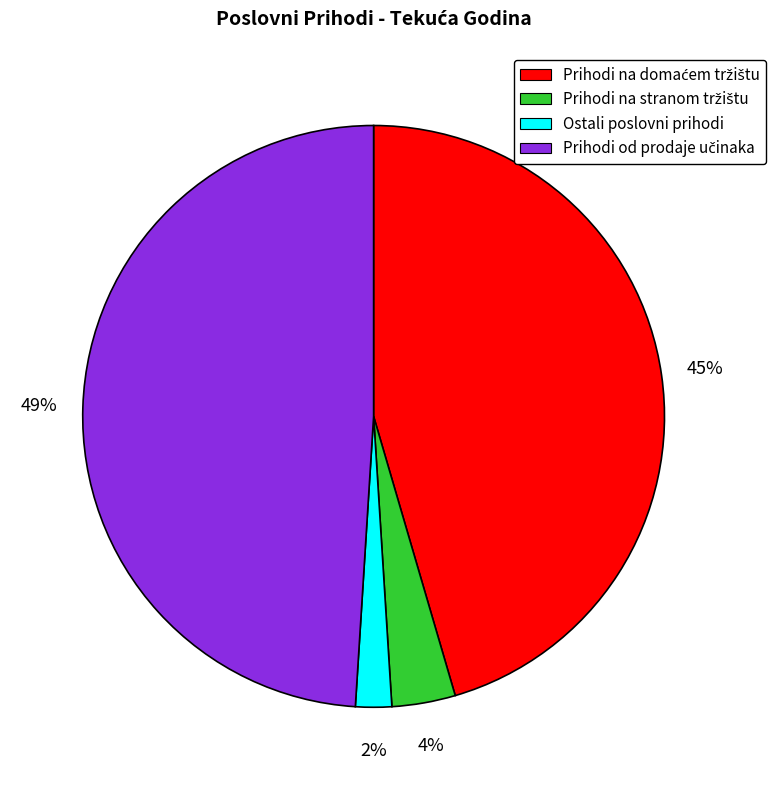

What percentage is the Ostali poslovni prihodi slice, to the nearest percent?

2%